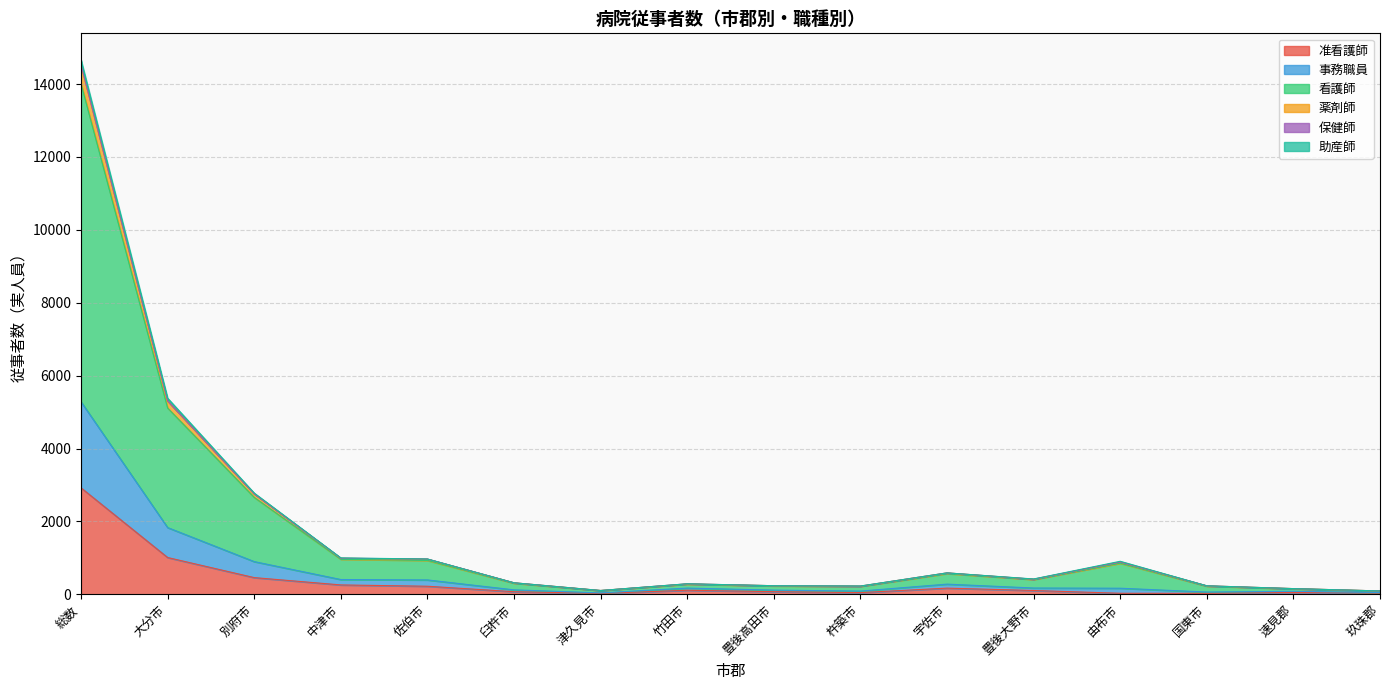

What is the sum of all 准看護師 values?

5618.0